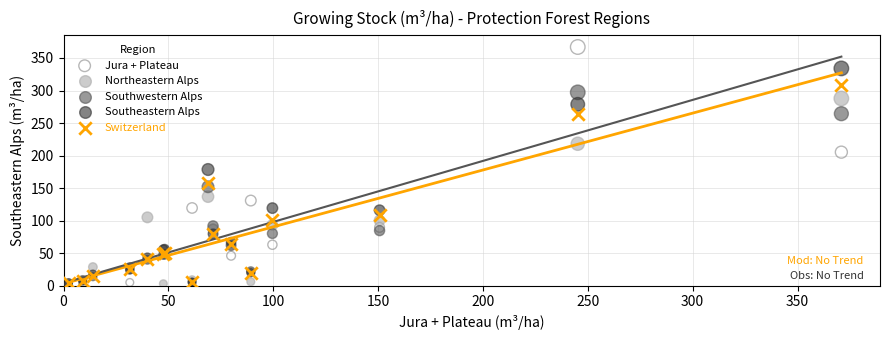

Which series has the widest spread of Y values?

Jura + Plateau